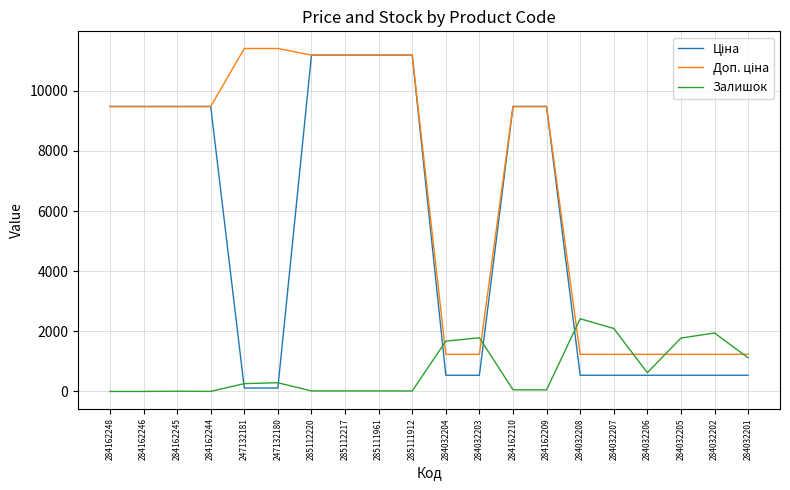

What is the greatest value displayed?

11410.0